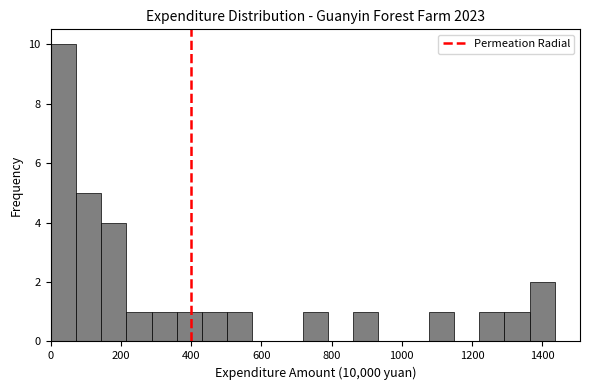

Around what value on the x-axis is the tallest bar? Give the approximate position of its centre, as read against the axis.

40